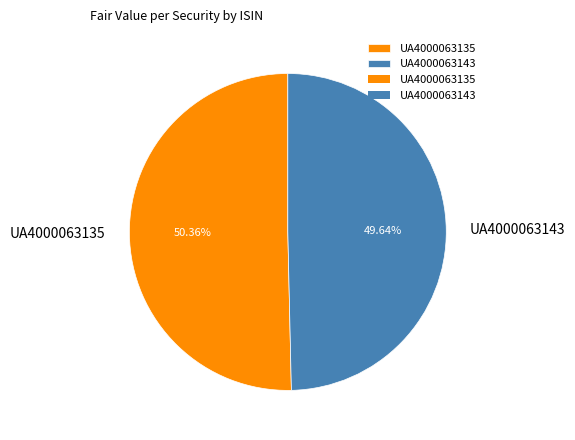

Between UA4000063143 and UA4000063135, which is larger?

UA4000063135